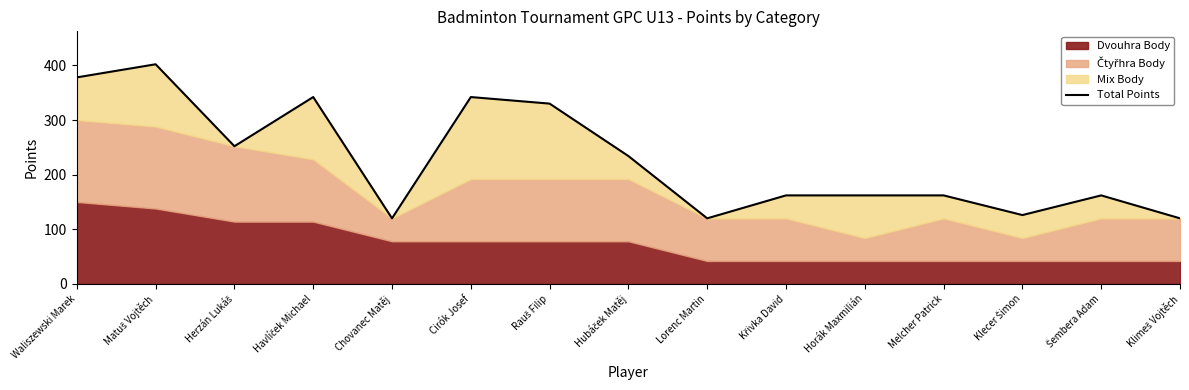

What is the value of the 14th point from the left?

162